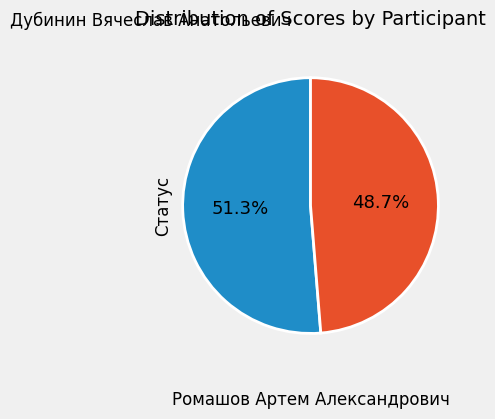

Does Дубинин Вячеслав Анатольевич account for over 50% of the chart?

Yes